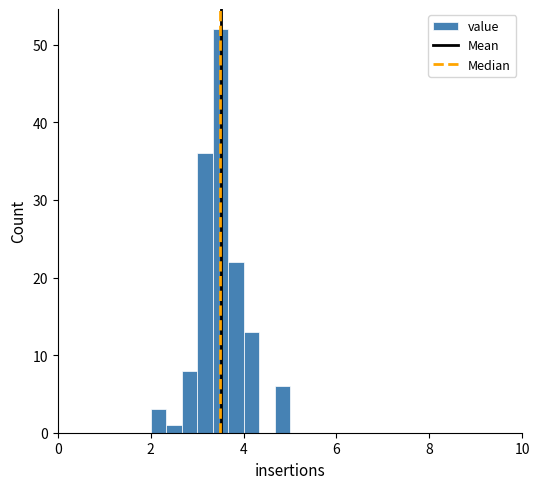

Around what value on the x-axis is the tallest bar? Give the approximate position of its centre, as read against the axis.

3.6